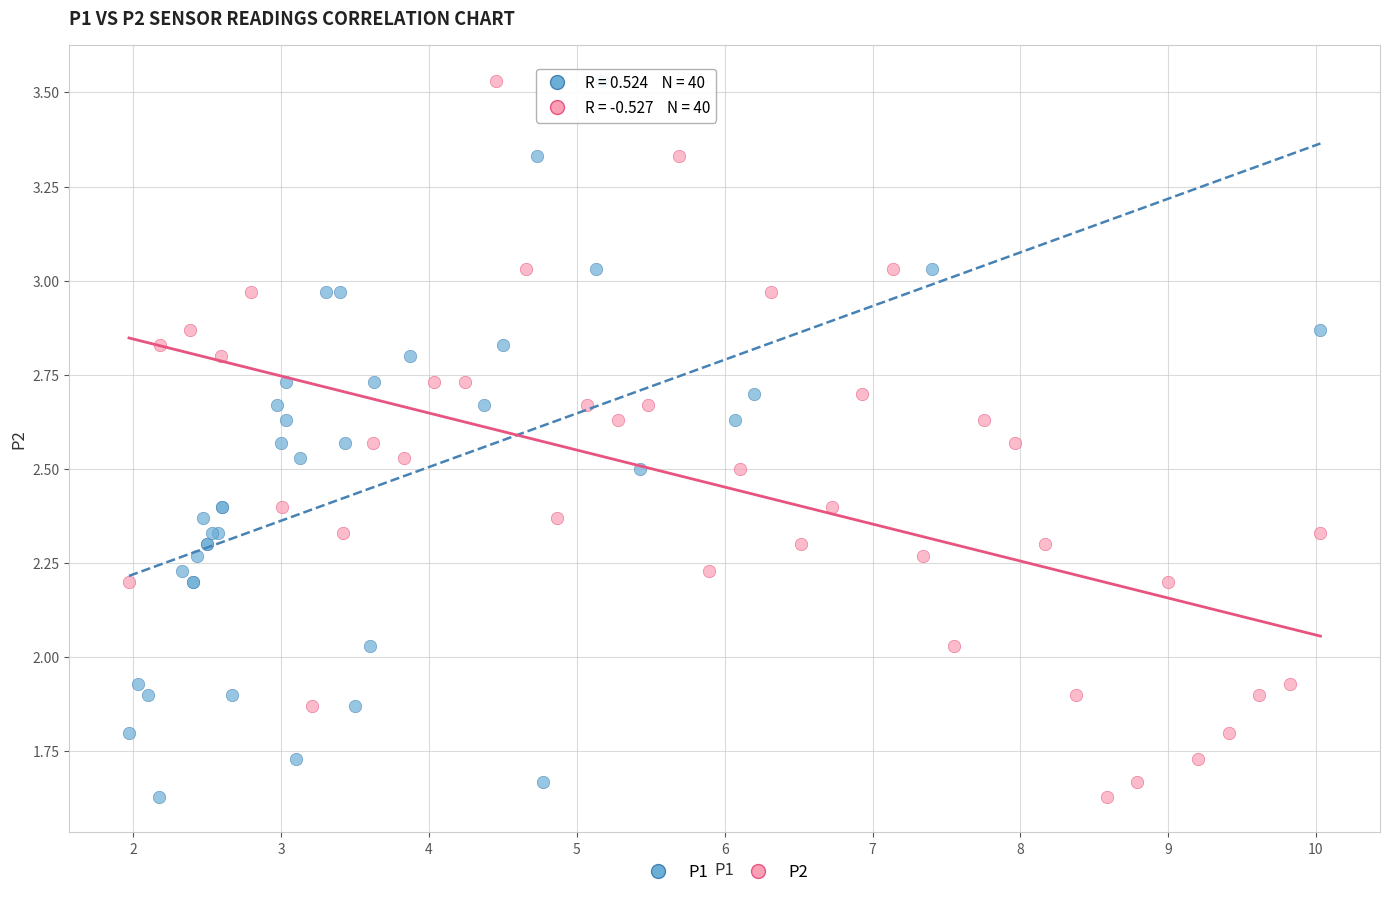

What are all the series names shown in the legend?

P1, P2